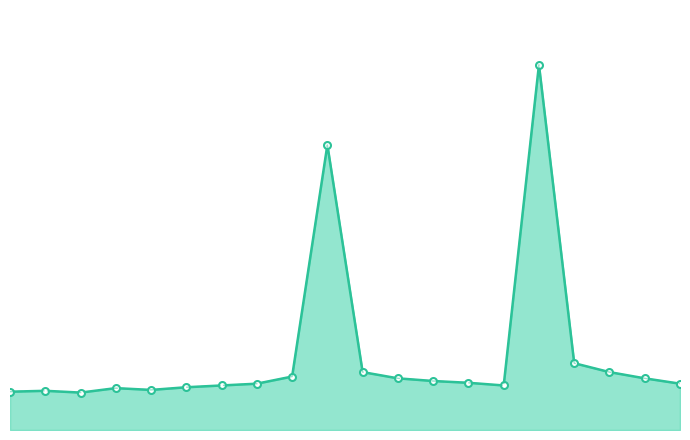

What is the value of the P1 point at the 16th from the left?

4.1